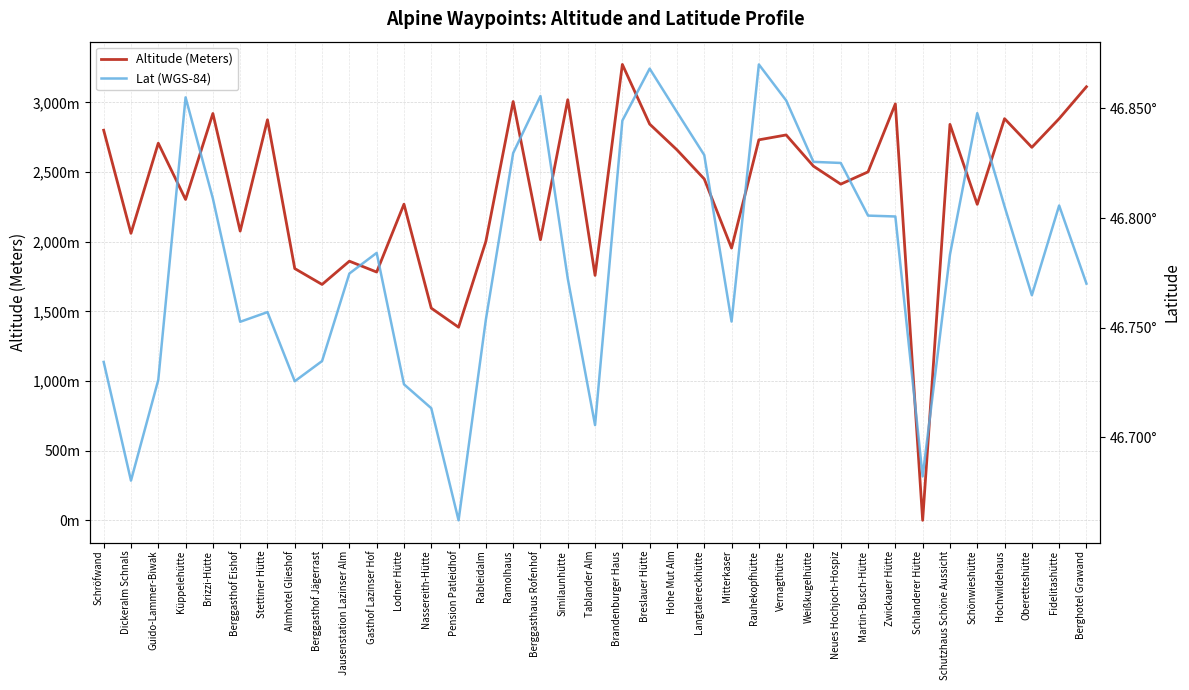

At Berghotel Grawand, list the series in order from largest to smallest.

Altitude (Meters), Lat (WGS-84)